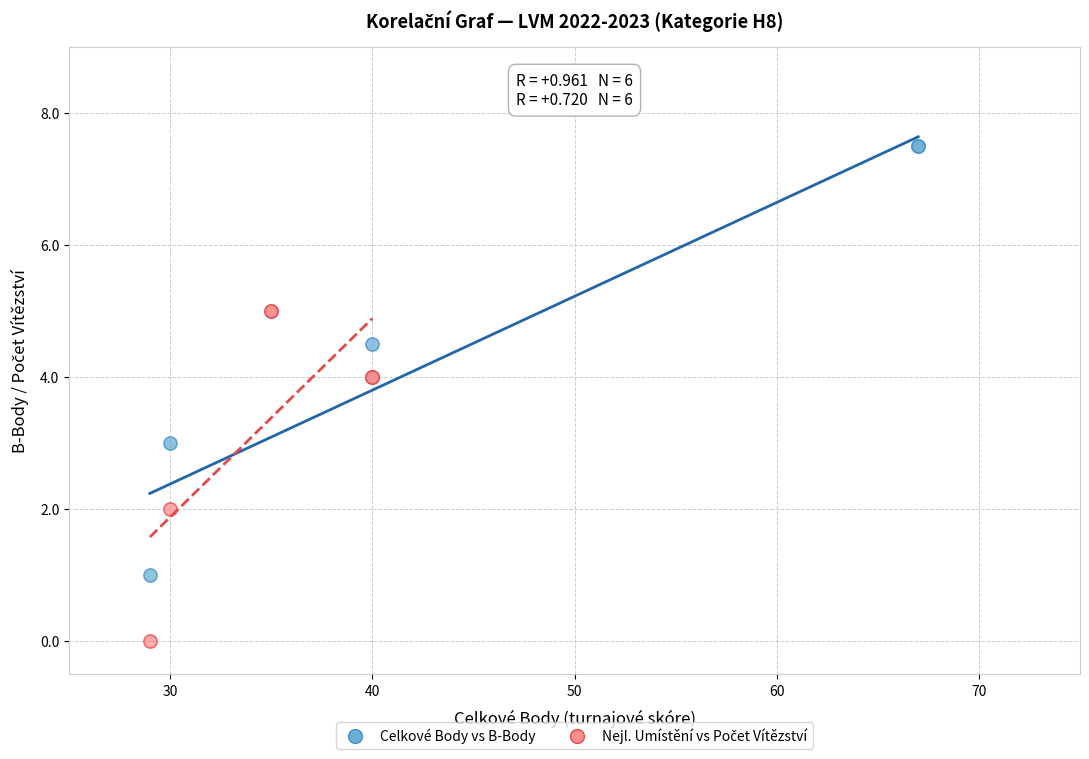

Which series has the widest spread of Y values?

Celkové Body vs B-Body